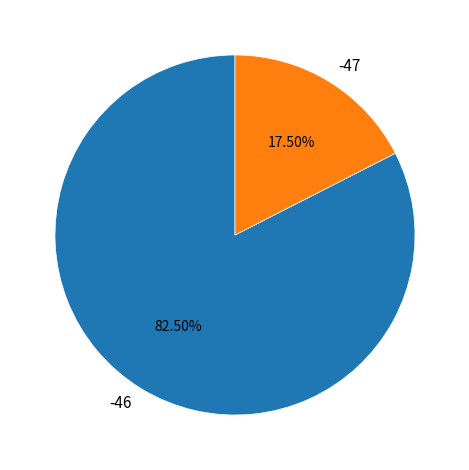

Do -47 and -46 together represent more than half of the pie?

Yes